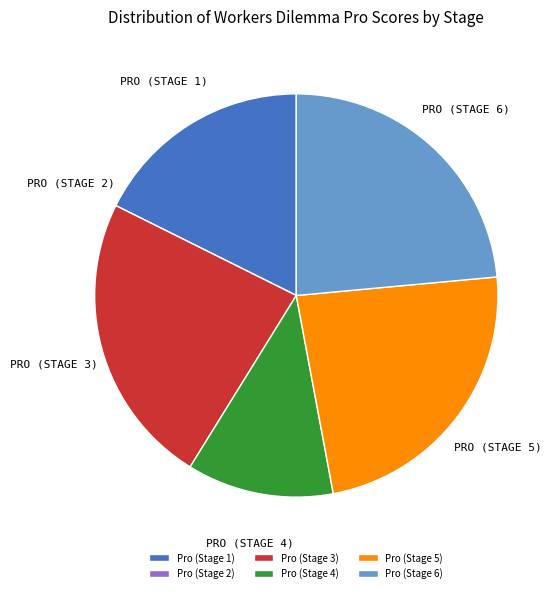

Is it true that Pro (Stage 6) is 24% of the pie?

True